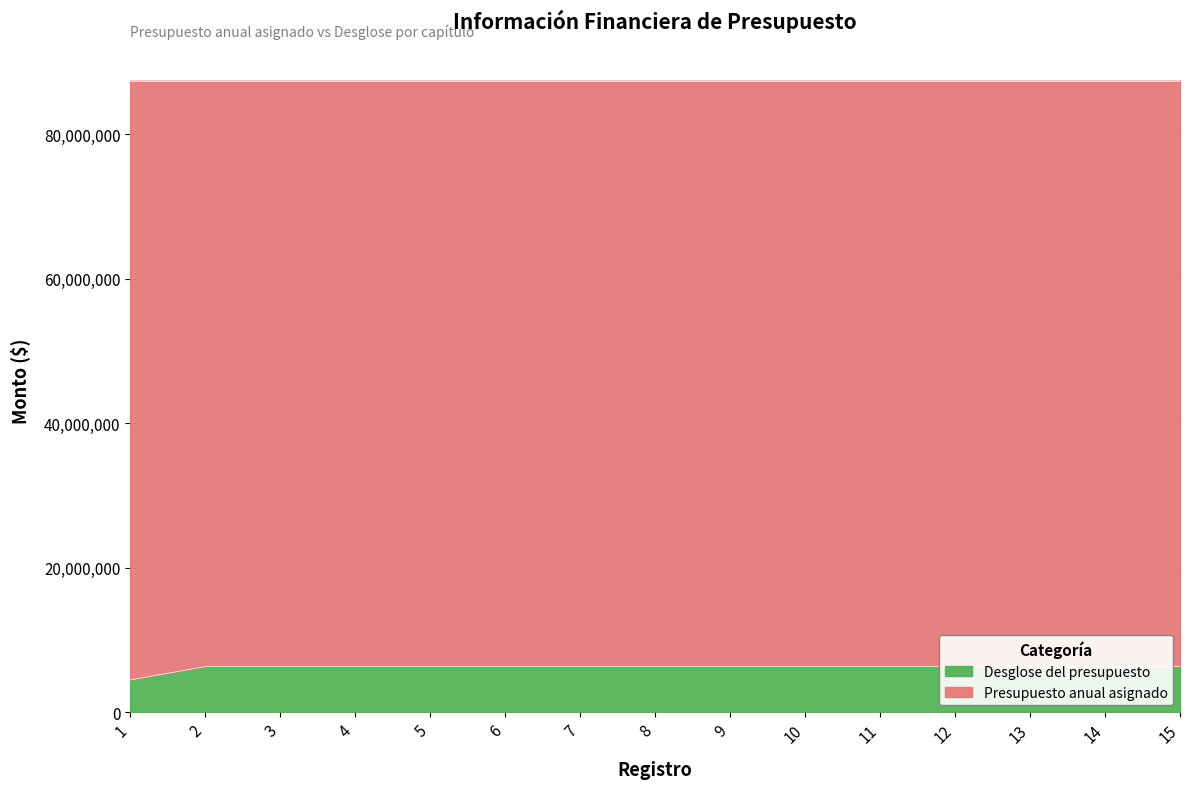

At which label does the data first exceed 6322473?

9